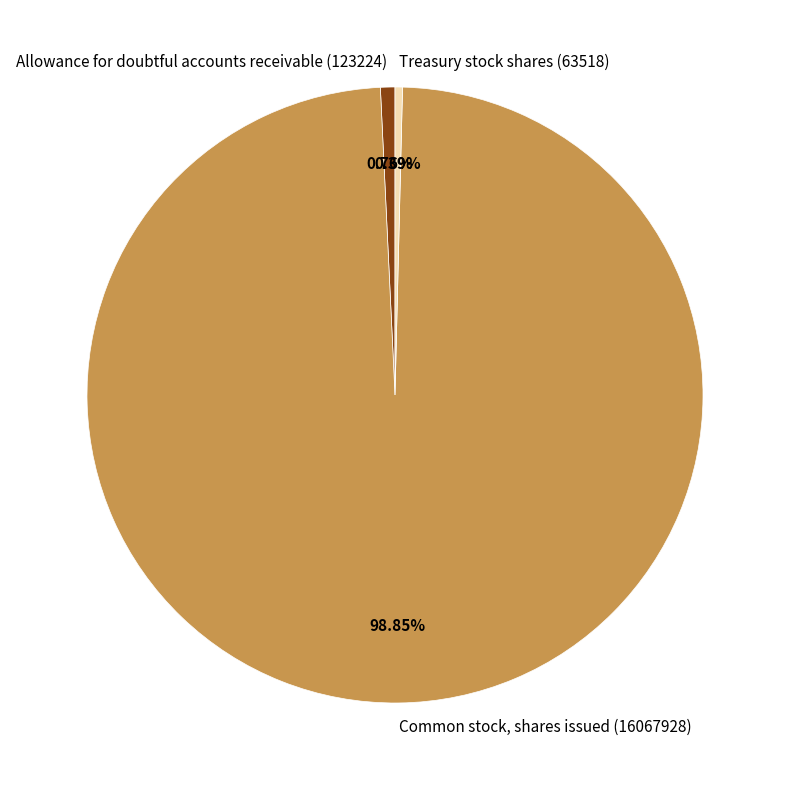

Is it true that Common stock, shares issued (16067928) is 99% of the pie?

True